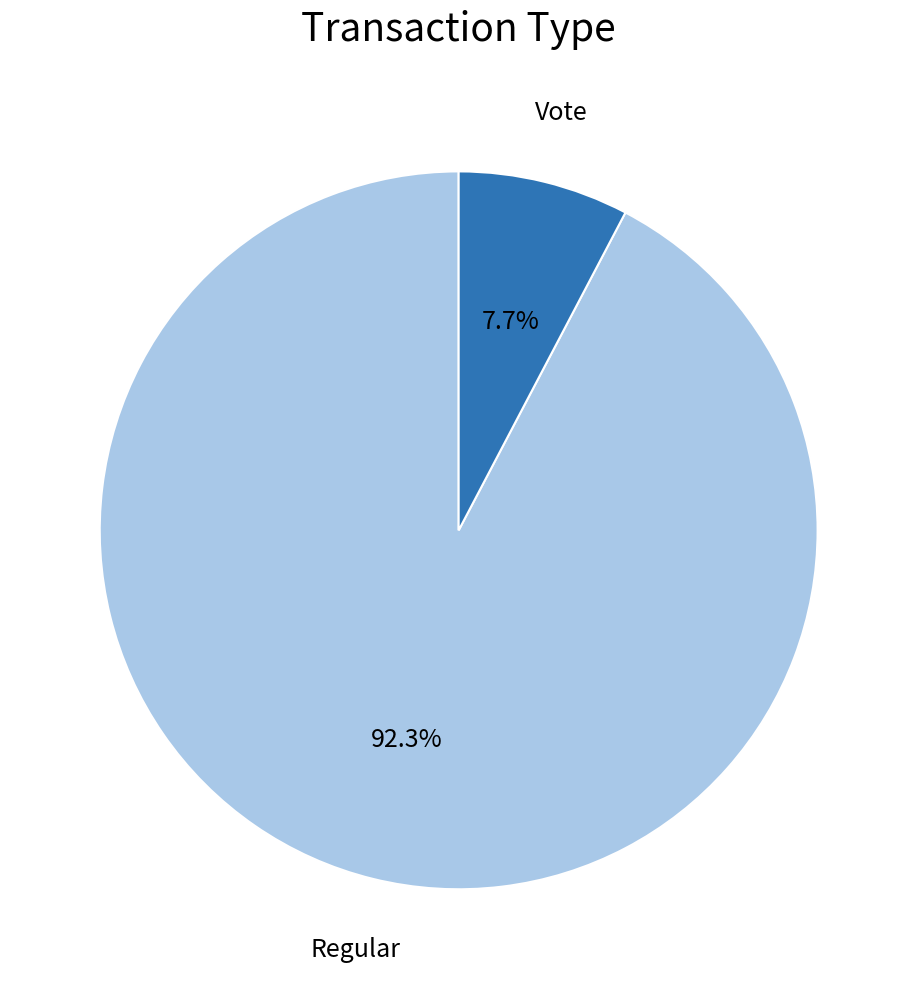

Combined, do Vote and Regular account for over 50%?

Yes